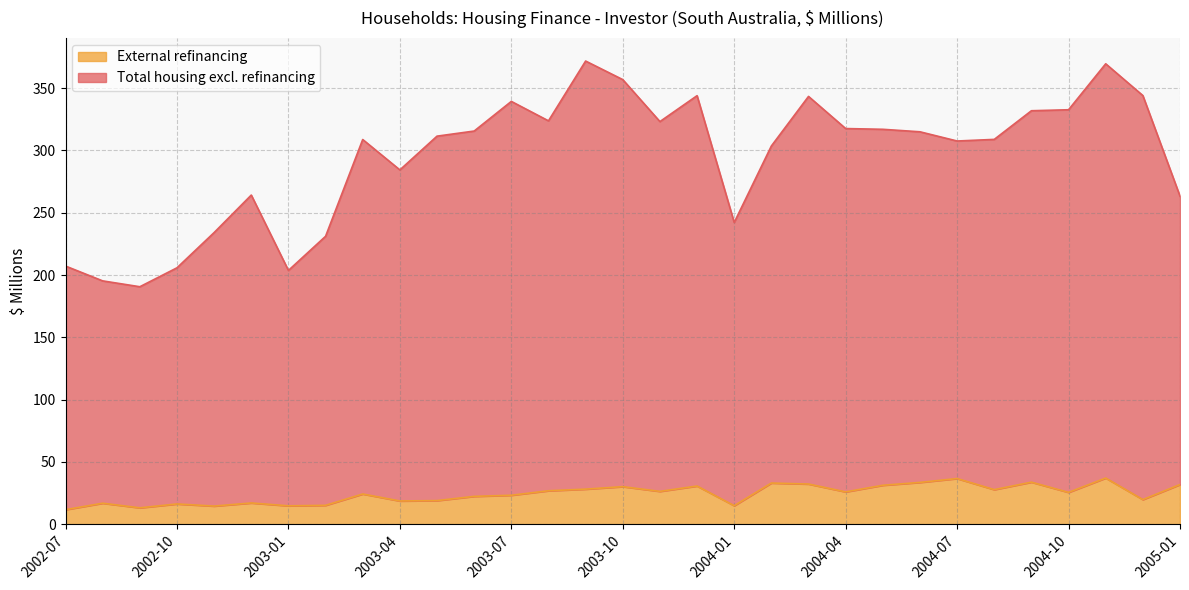

Reading right to left, transcribe all the data shown in this chart.

Total housing excl. refinancing: 263.3	344.1	369.6	332.7	331.9	308.9	307.6	315.0	317.0	317.6	343.4	303.6	242.2	344.0	323.2	356.9	371.8	323.8	339.4	315.6	311.5	284.4	308.8	231.1	203.7	264.2	234.1	205.8	190.6	195.3	207.2
External refinancing: 31.8	19.7	37.0	25.5	33.7	27.7	36.6	33.5	31.2	25.9	32.2	33.0	14.8	30.6	26.3	30.1	28.1	26.8	23.2	22.3	18.9	18.6	24.2	15.1	14.7	17.0	14.5	16.2	13.1	16.8	11.6